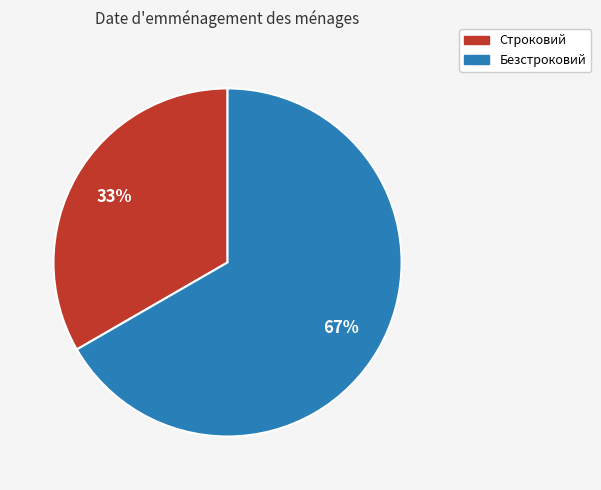

To the nearest percent, what is the average slice percentage?

50%